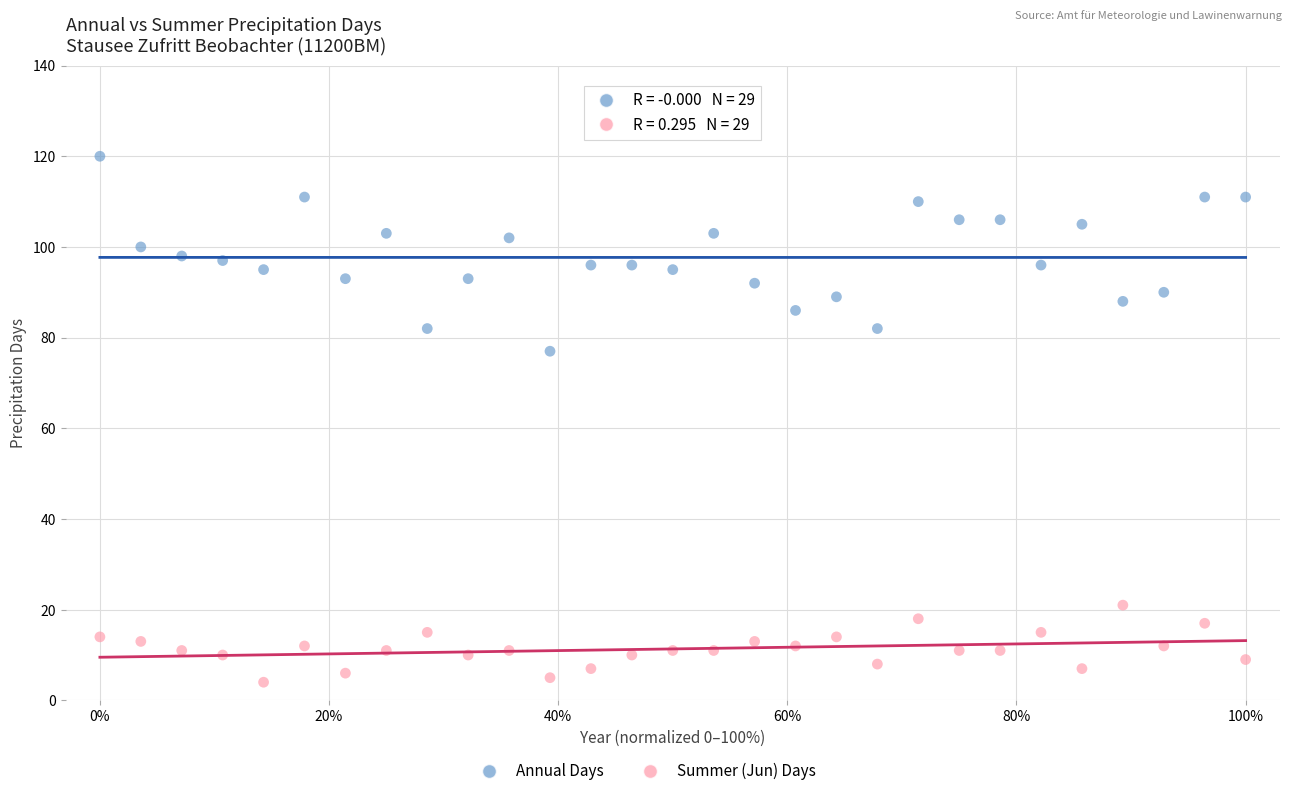

Which series reaches the minimum Y coordinate?

Summer (Jun) Days